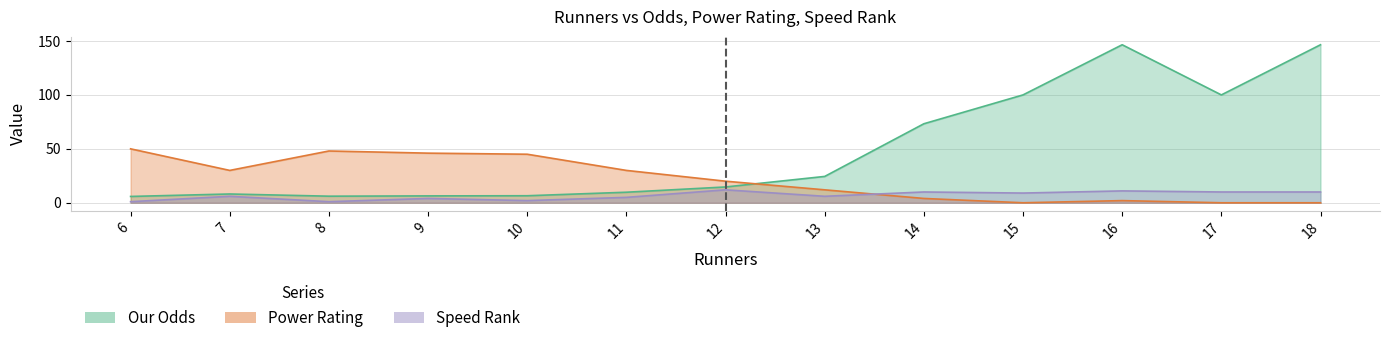

List the labels in order of Our Odds value, smallest first.

6, 8, 9, 10, 7, 11, 12, 13, 14, 15, 17, 16, 18